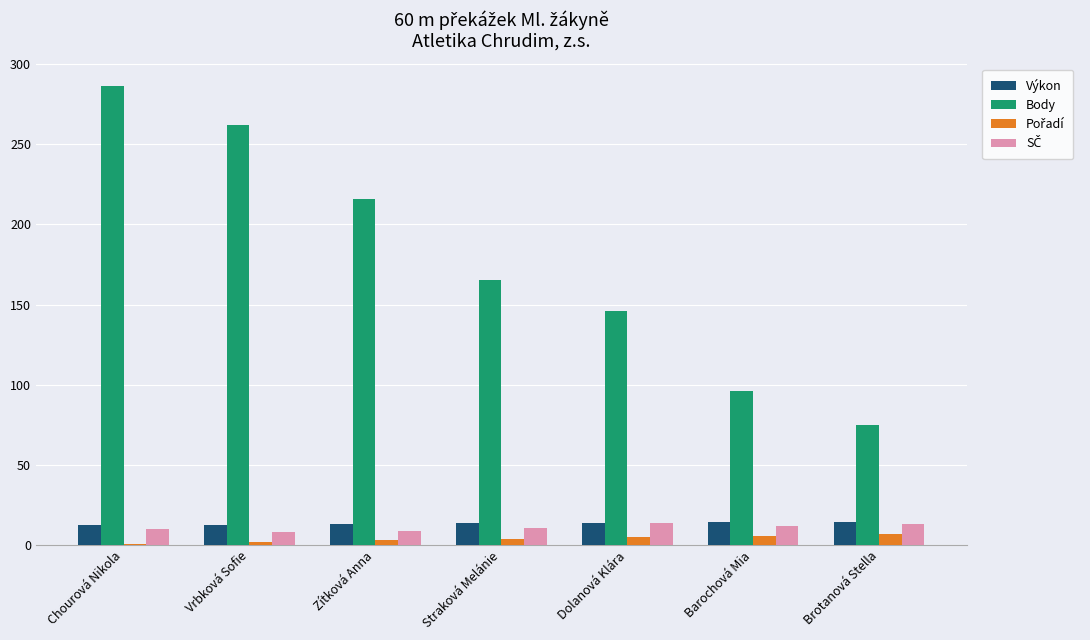

Which series has the widest spread of values?

Body